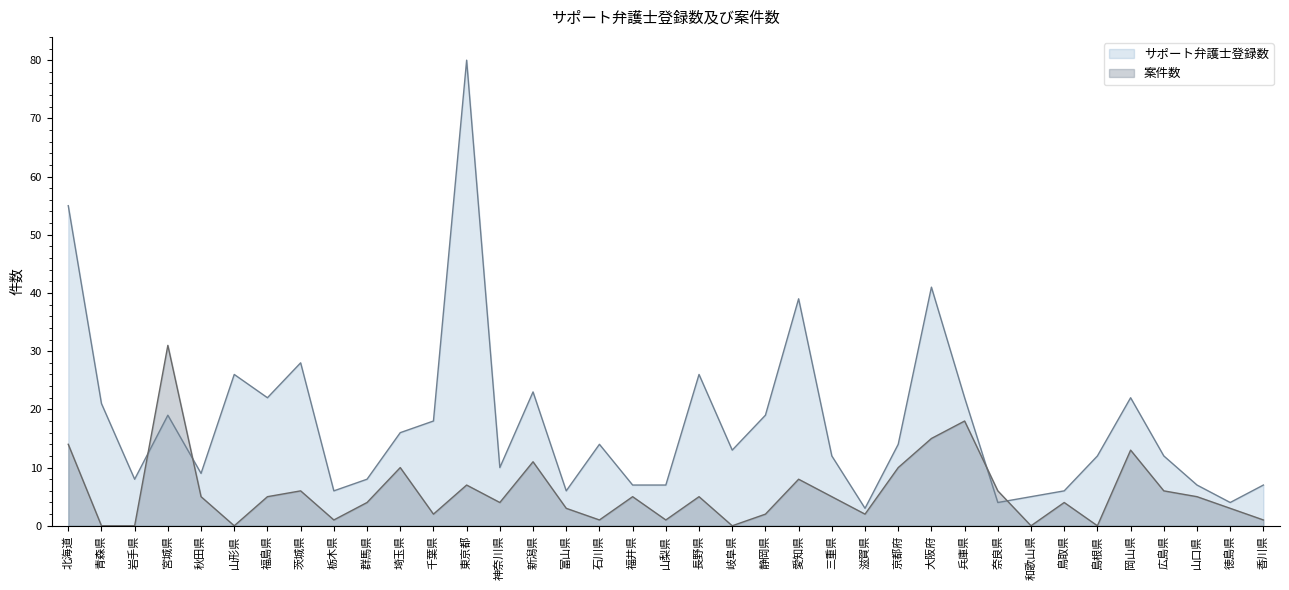

What are all the series names shown in the legend?

サポート弁護士登録数, 案件数